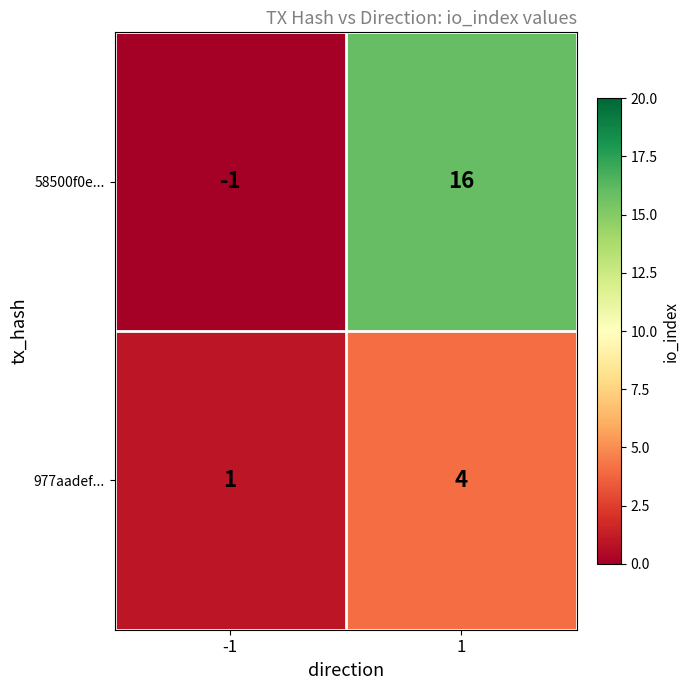

Reading left to right, transcribe all the data shown in this chart.

58500f0e...: -1	16
977aadef...: 1	4